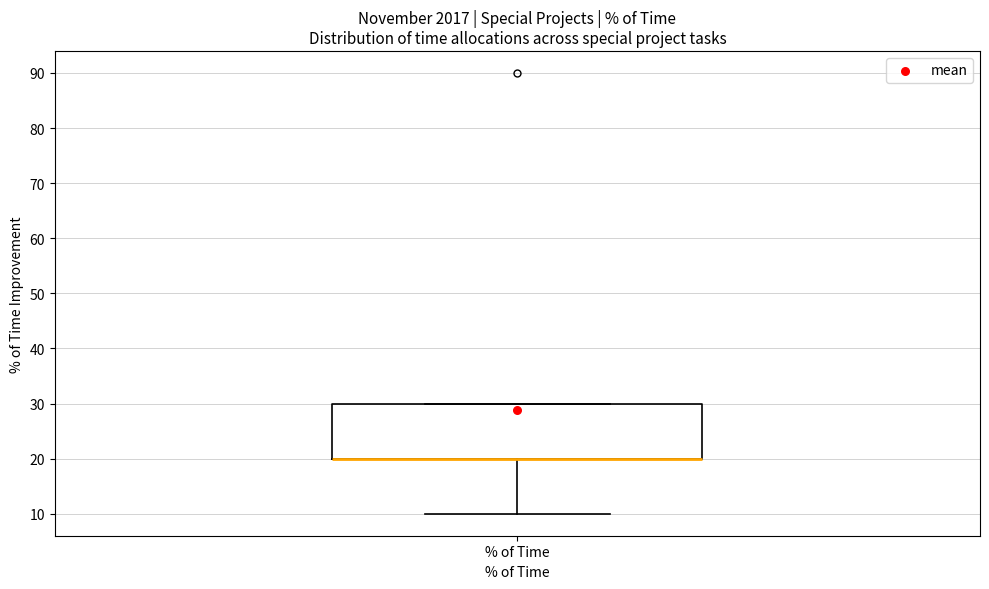

Where is the upper edge of the box for % of Time on the y-axis? The values are not printed on the chart, so give them approximately, as read against the axis.

30